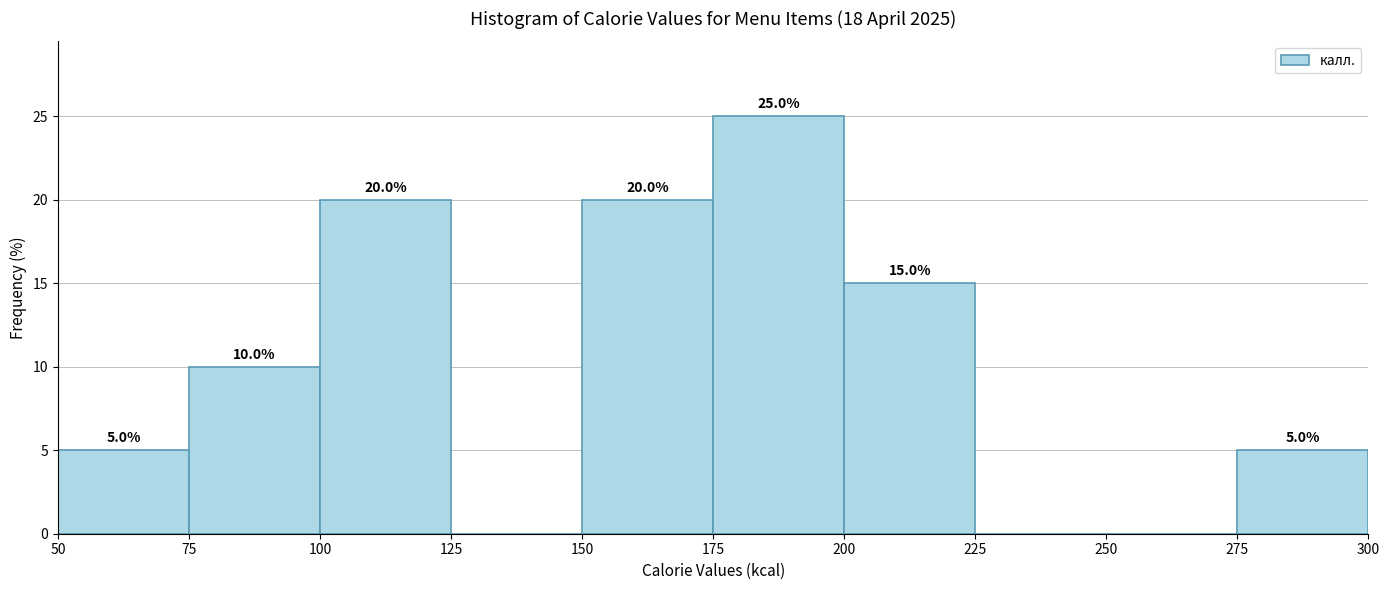

Over which range of the x-axis is the bar tallest?

175 to 200